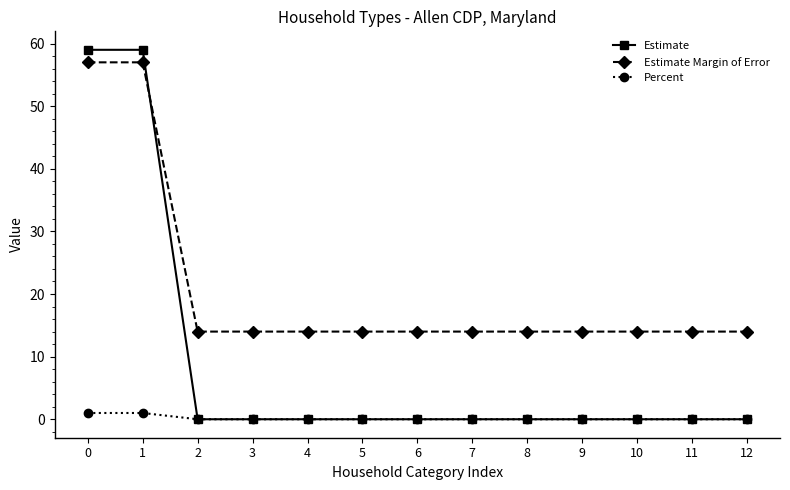

Reading left to right, transcribe all the data shown in this chart.

Estimate: 59	59	0	0	0	0	0	0	0	0	0	0	0
Estimate Margin of Error: 57	57	14	14	14	14	14	14	14	14	14	14	14
Percent: 1	1	0	0	0	0	0	0	0	0	0	0	0